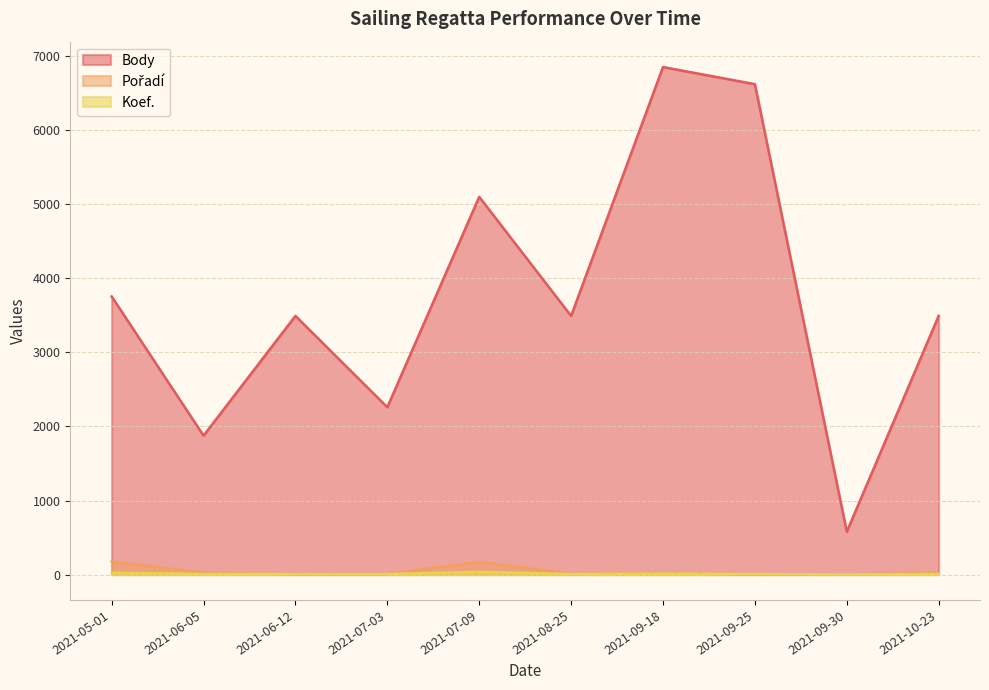

True or false: Pořadí has more than 0 points higher than both neighbors.

True